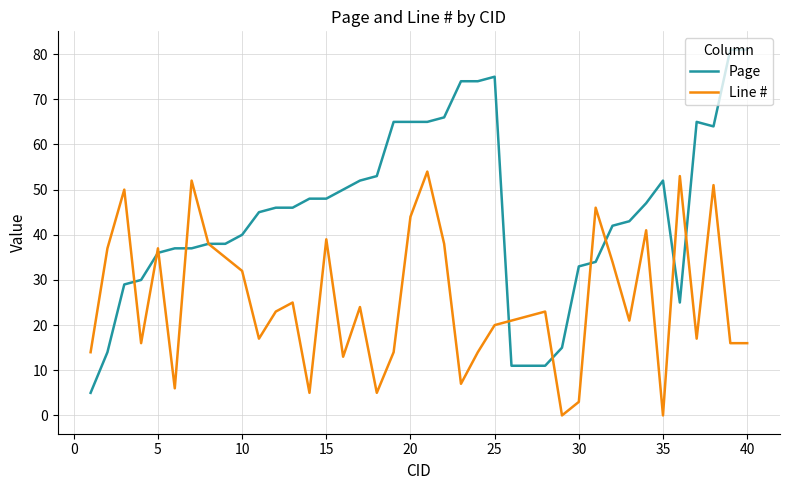

Which series has the largest range (max minus min)?

Page